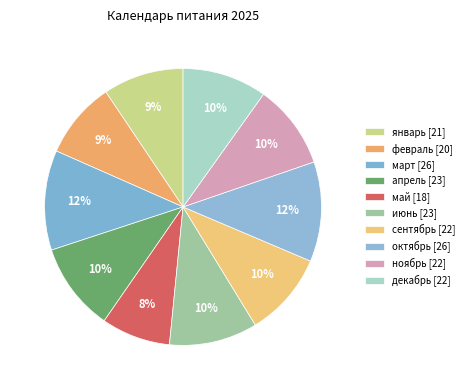

The март slice represents 12% of the pie. True or false?

True